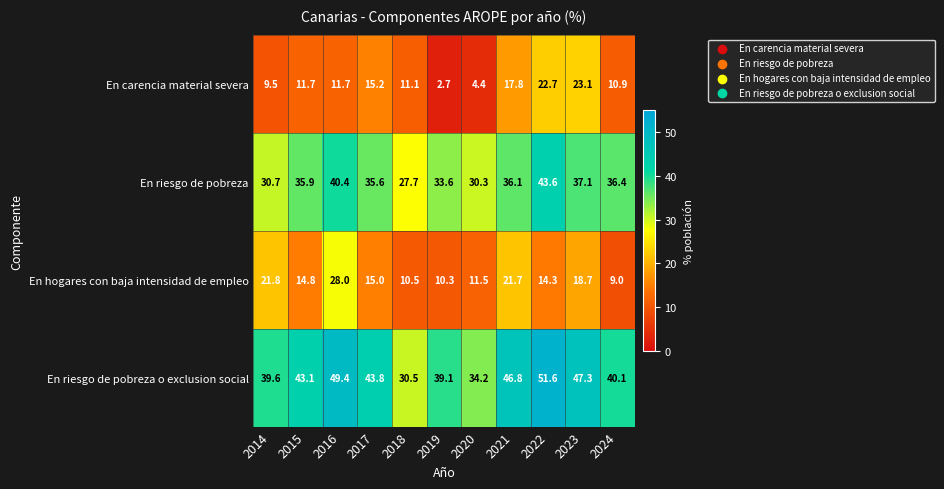

At which category is the sum across all series the highest?

2022